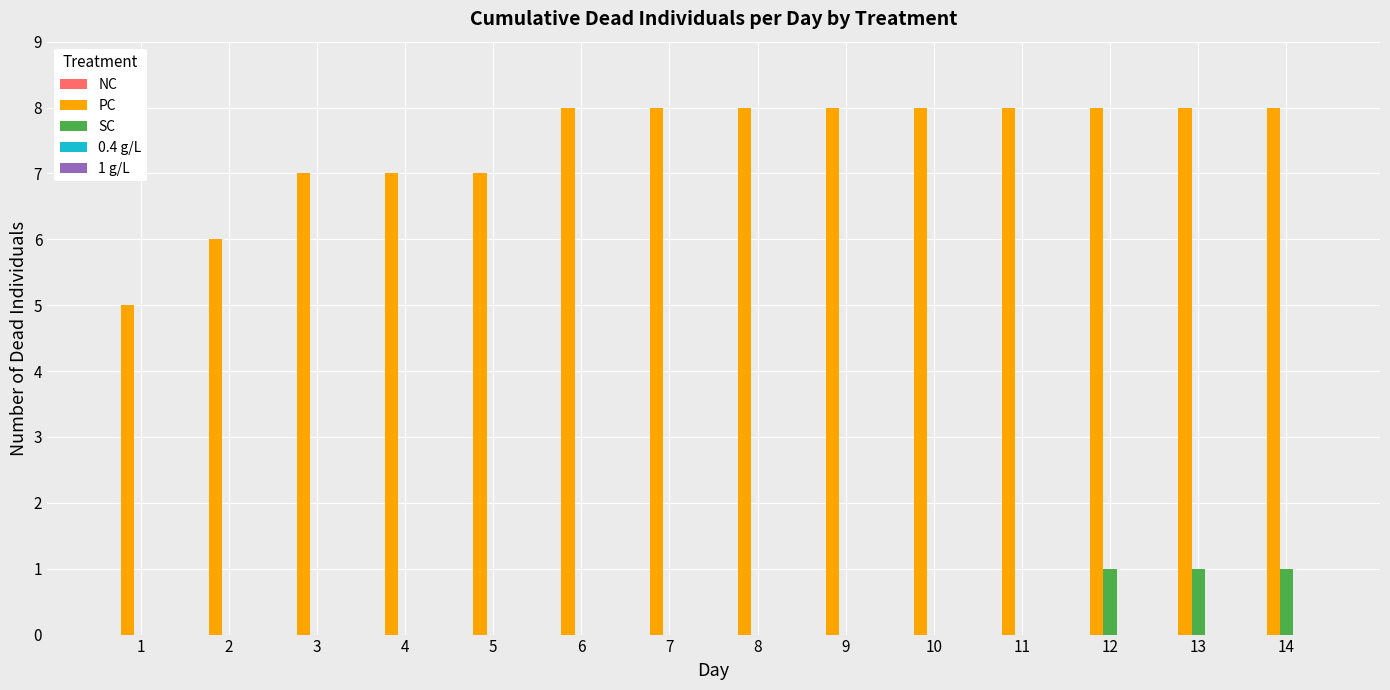

What is the average value of the PC series?

7